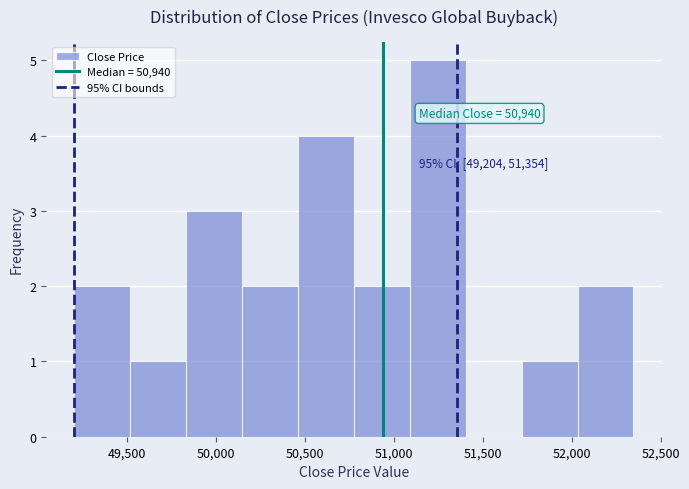

Over which range of the x-axis is the bar tallest?

51100 to 51400